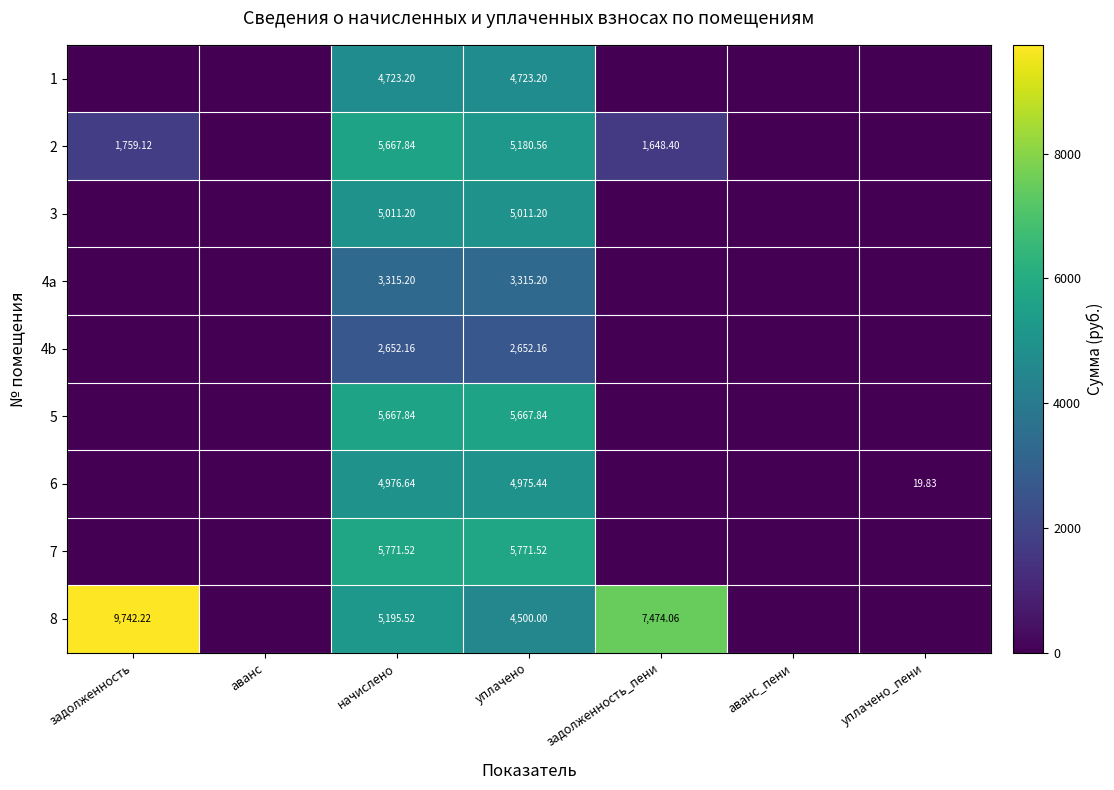

Is the value of 2 at начислено greater than the value of 7 at уплачено?

No